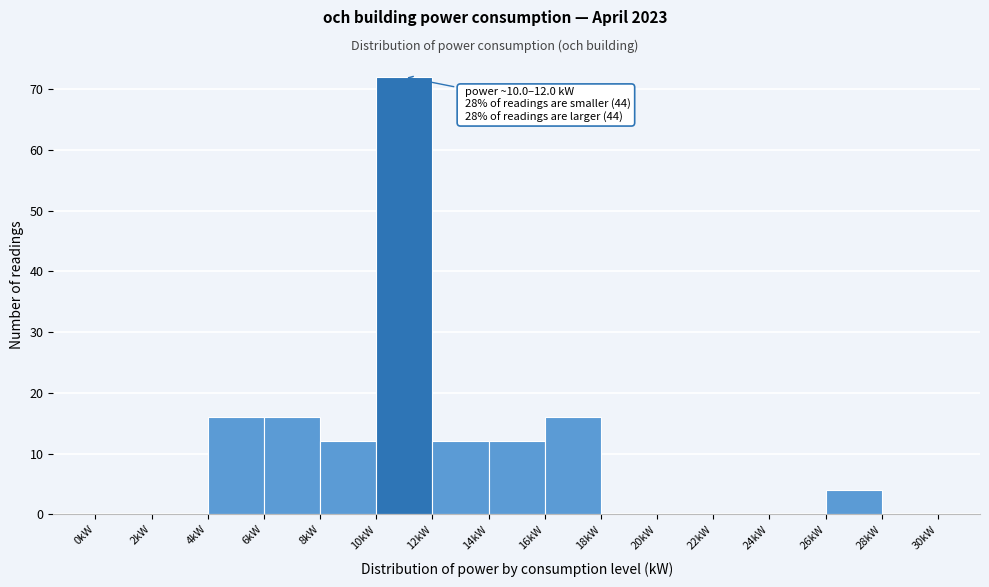

Which range on the x-axis has the tallest bar?

10 to 12